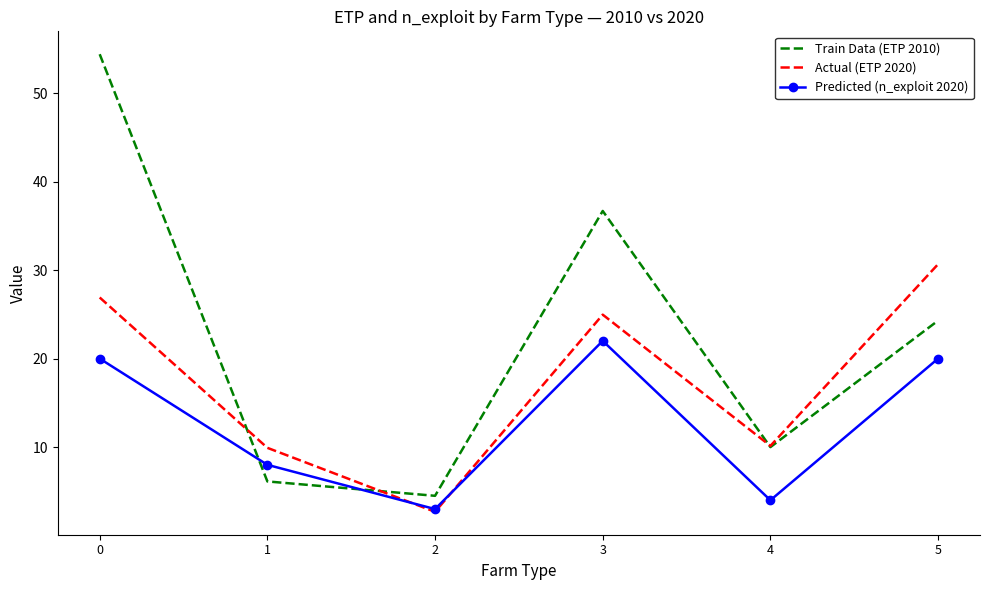

What is the difference between the second highest and minimum values in the Actual (ETP 2020) series?

24.2